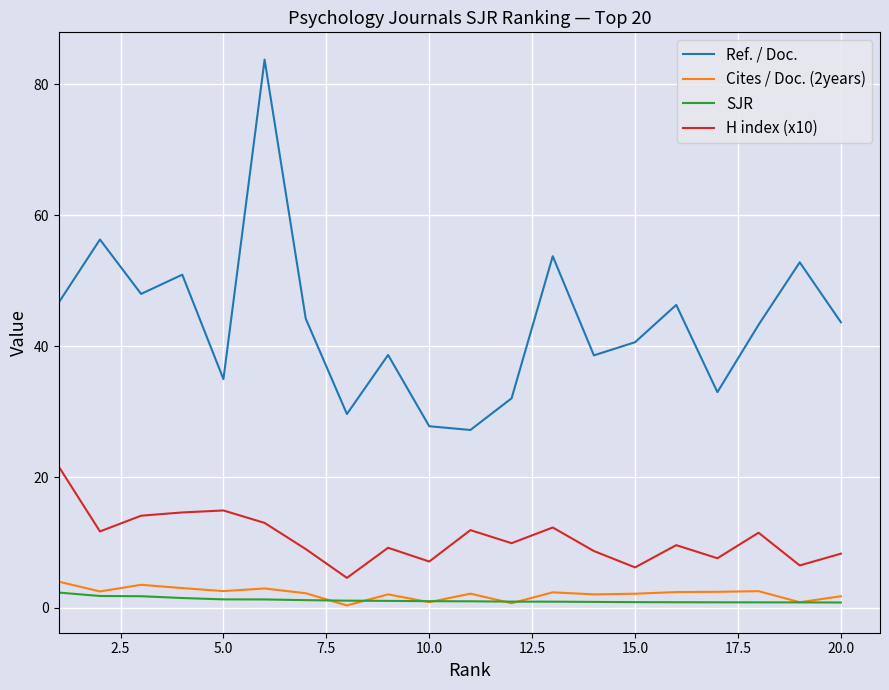

How many categories are shown in the chart?

20